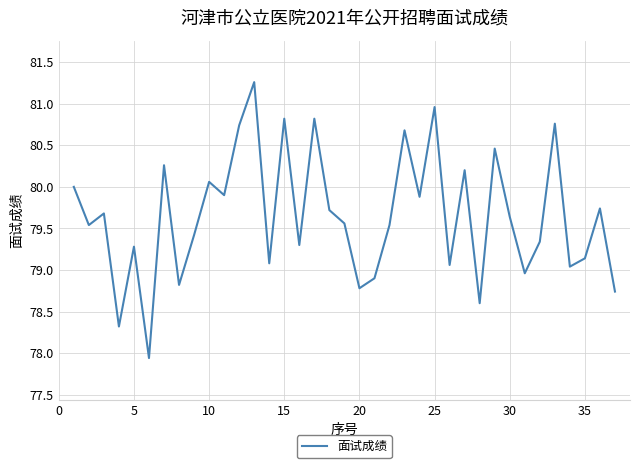

What is the maximum value shown in the chart?

81.3